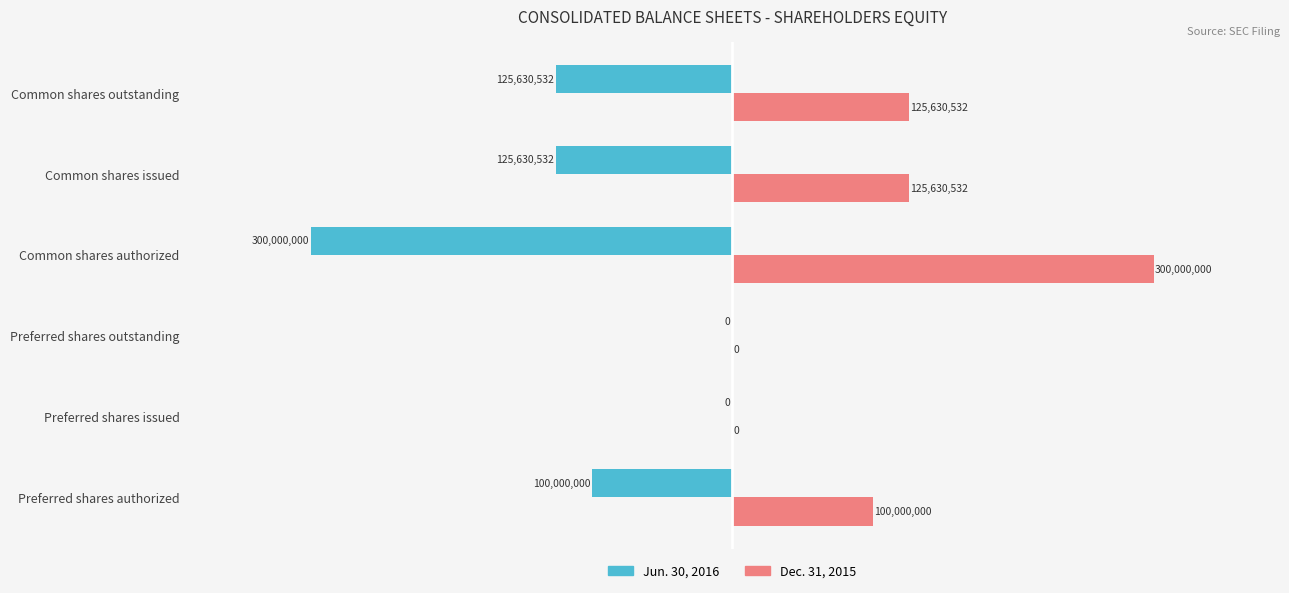

How many values in Jun. 30, 2016 are below zero?

4